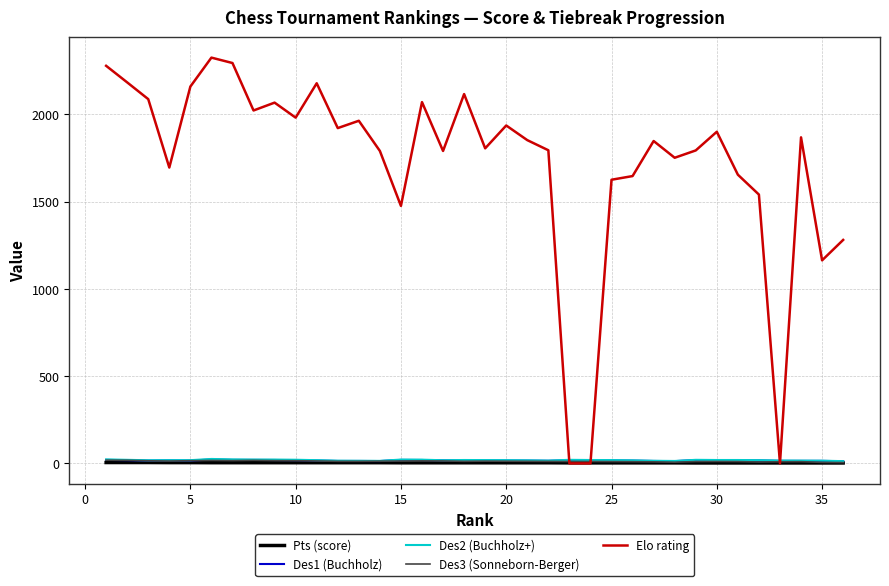

What is the highest value of the Elo rating series?

2326.0